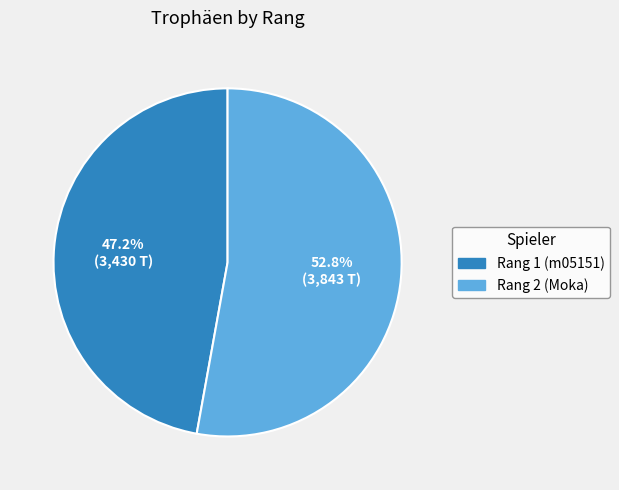

Is it true that Rang 2 (Moka) is 58% of the pie?

False